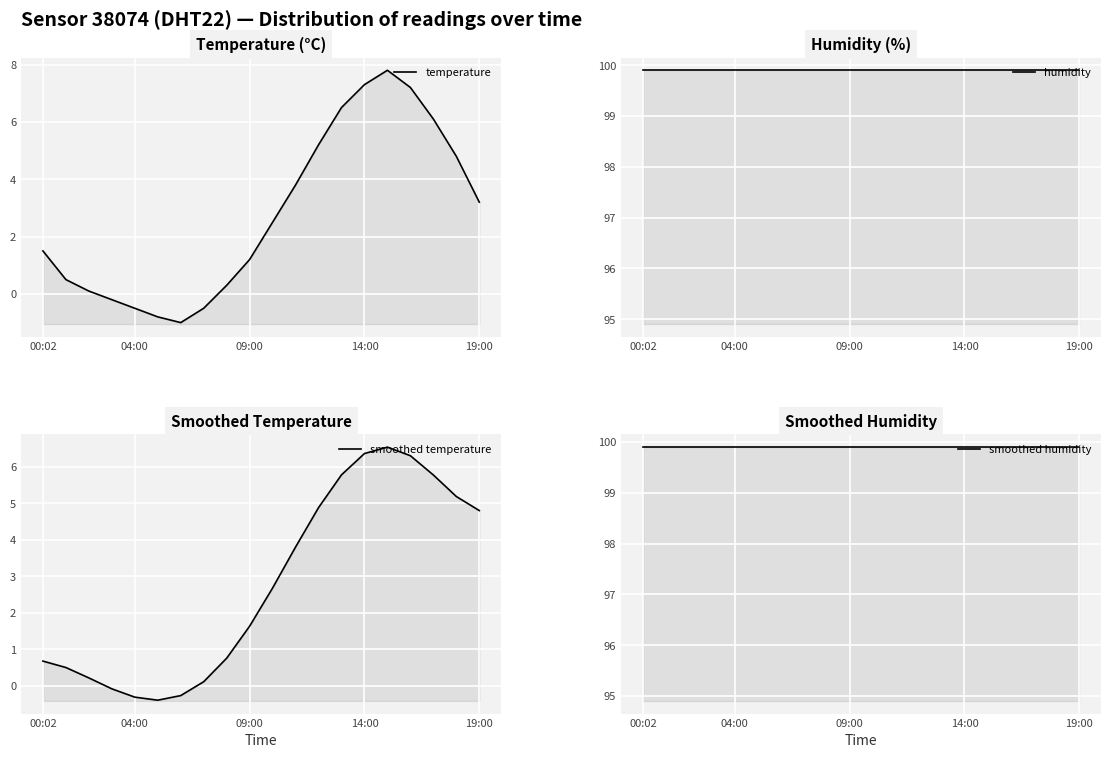

Reading right to left, extract all data points from this chart.

temperature: 3.2	4.8	6.1	7.2	7.8	7.3	6.5	5.2	3.8	2.5	1.2	0.3	-0.5	-1.0	-0.8	-0.5	-0.2	0.1	0.5	1.5
humidity: 99.9	99.9	99.9	99.9	99.9	99.9	99.9	99.9	99.9	99.9	99.9	99.9	99.9	99.9	99.9	99.9	99.9	99.9	99.9	99.9
smoothed temperature: 4.8	5.2	5.8	6.3	6.5	6.4	5.8	4.9	3.8	2.7	1.6	0.8	0.1	-0.3	-0.4	-0.3	-0.1	0.2	0.5	0.7
smoothed humidity: 99.9	99.9	99.9	99.9	99.9	99.9	99.9	99.9	99.9	99.9	99.9	99.9	99.9	99.9	99.9	99.9	99.9	99.9	99.9	99.9